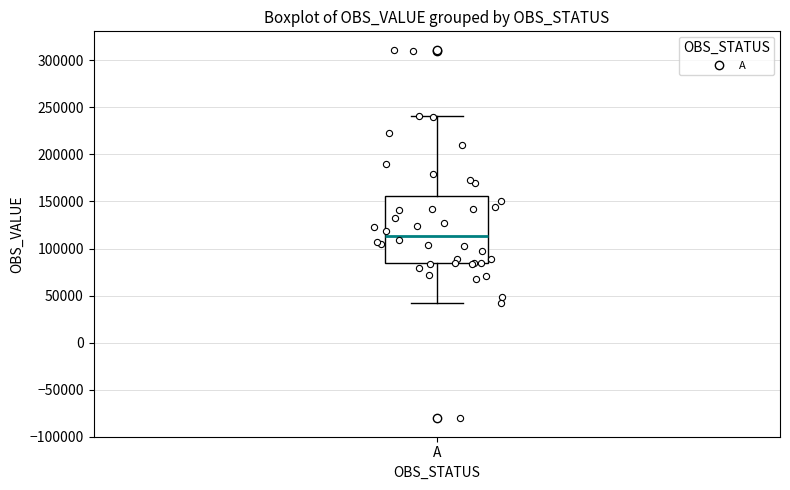

Read this box plot against the y-axis: the position of the median line, the range covered by the box, and the ends of both whiskers. The values are not printed on the chart, so give them approximately, as read against the axis.

median 115000, box 85000 to 155000, whiskers 45000 to 240000